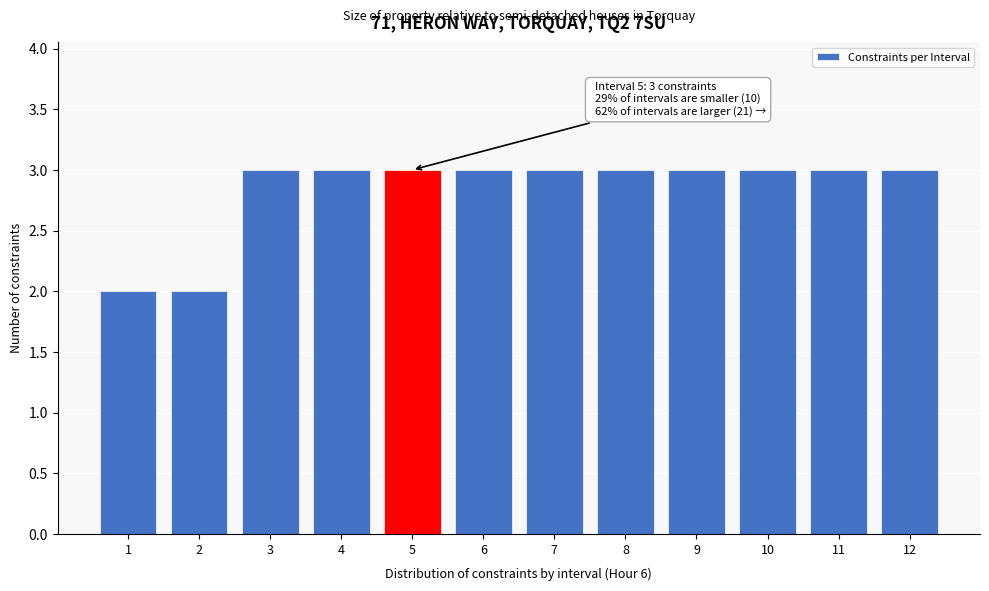

Reading right to left, extract all data points from this chart.

12=3	11=3	10=3	9=3	8=3	7=3	6=3	5=3	4=3	3=3	2=2	1=2